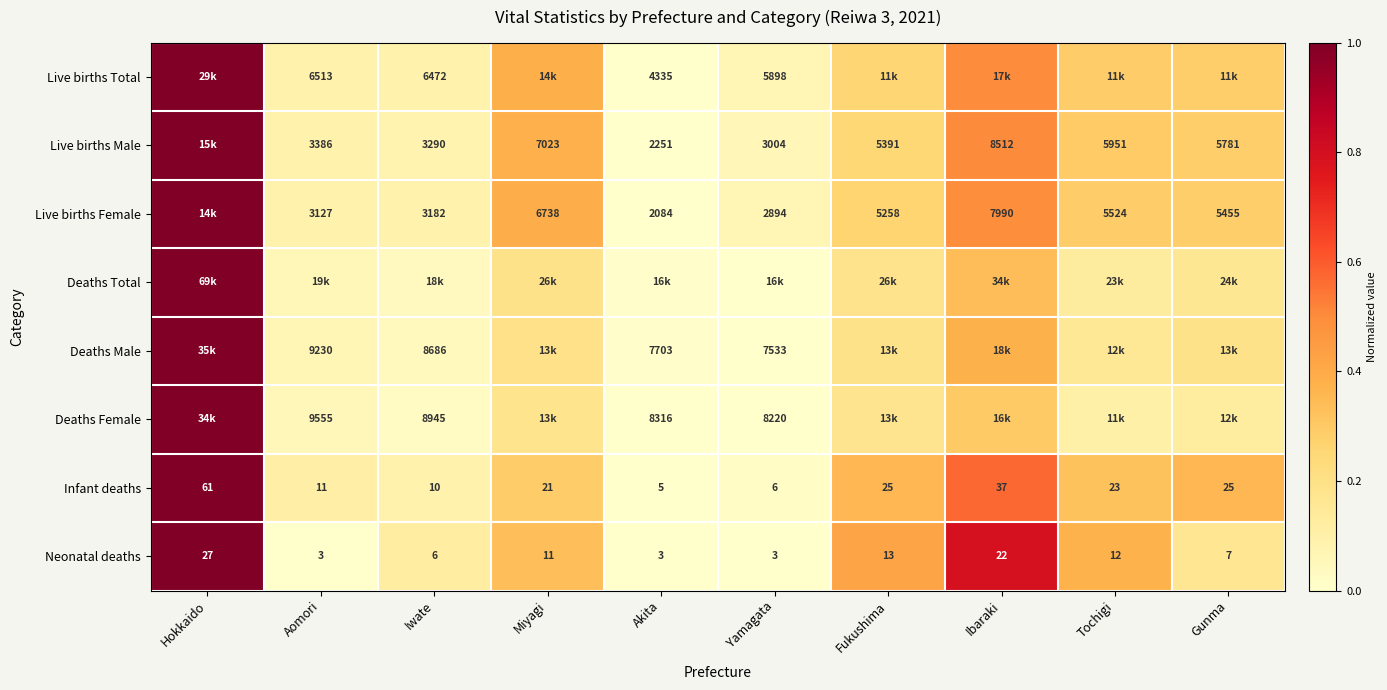

At which label does Infant deaths first exceed 23?

Hokkaido